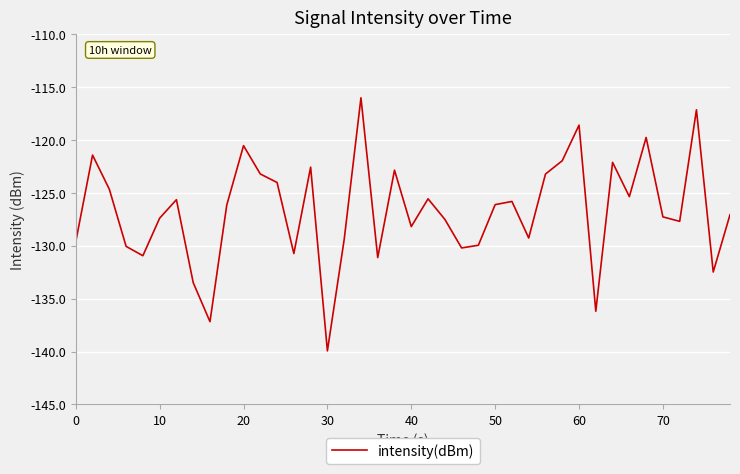

What is the maximum value shown in the chart?

-116.0